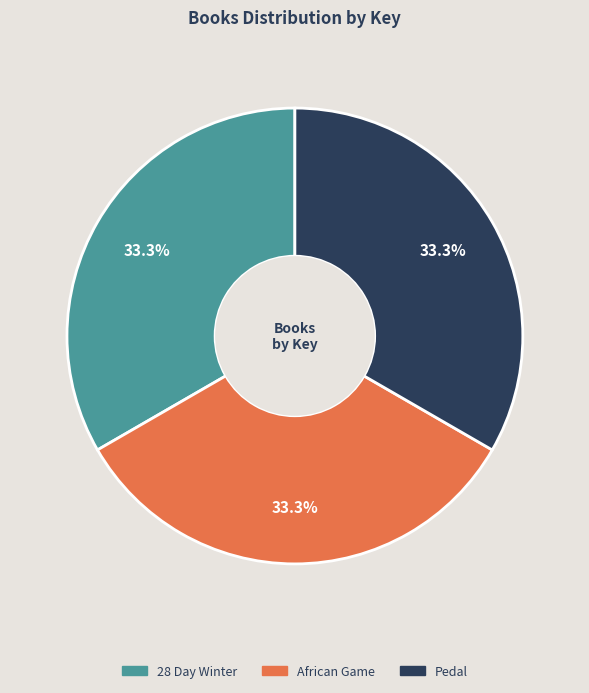

Approximately how many times larger is the value at 28 Day Winter compared to Pedal?

1.0